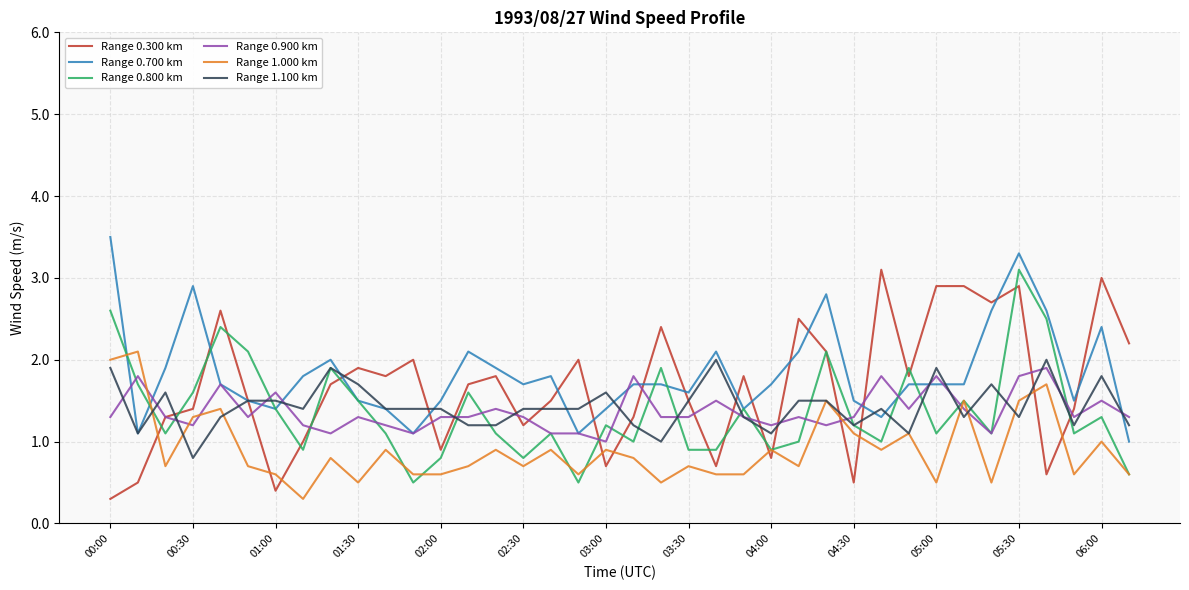

What is the lowest value of the Range 0.700 km series?

1.0